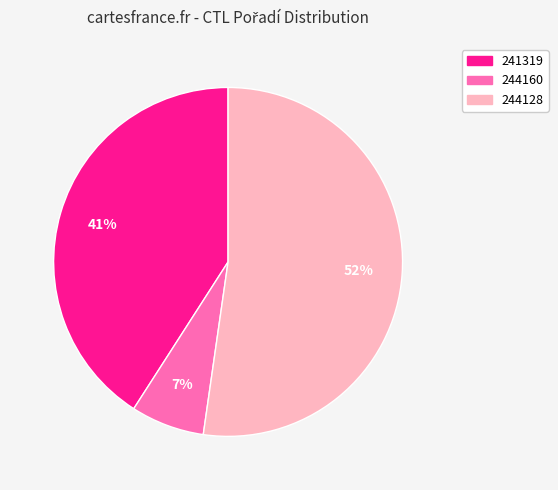

Combined, do 241319 and 244128 account for over 50%?

Yes